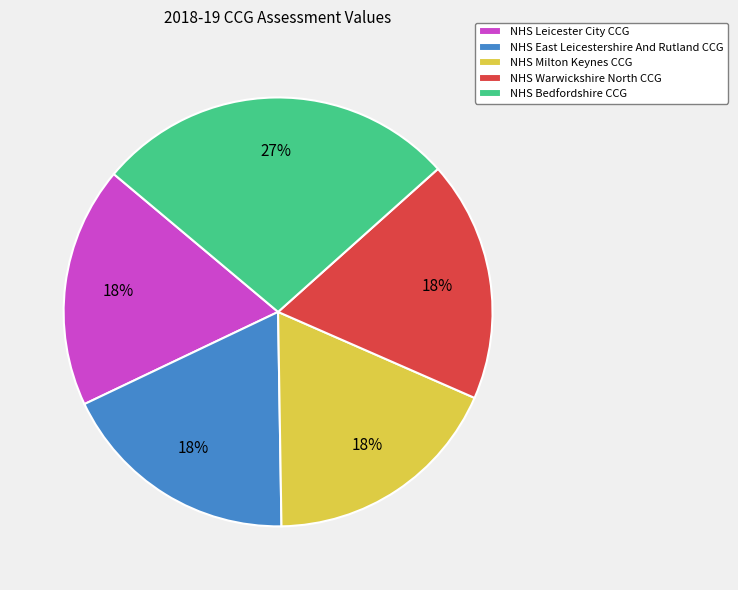

Approximately how many times larger is the value at NHS Leicester City CCG compared to NHS Warwickshire North CCG?

1.0